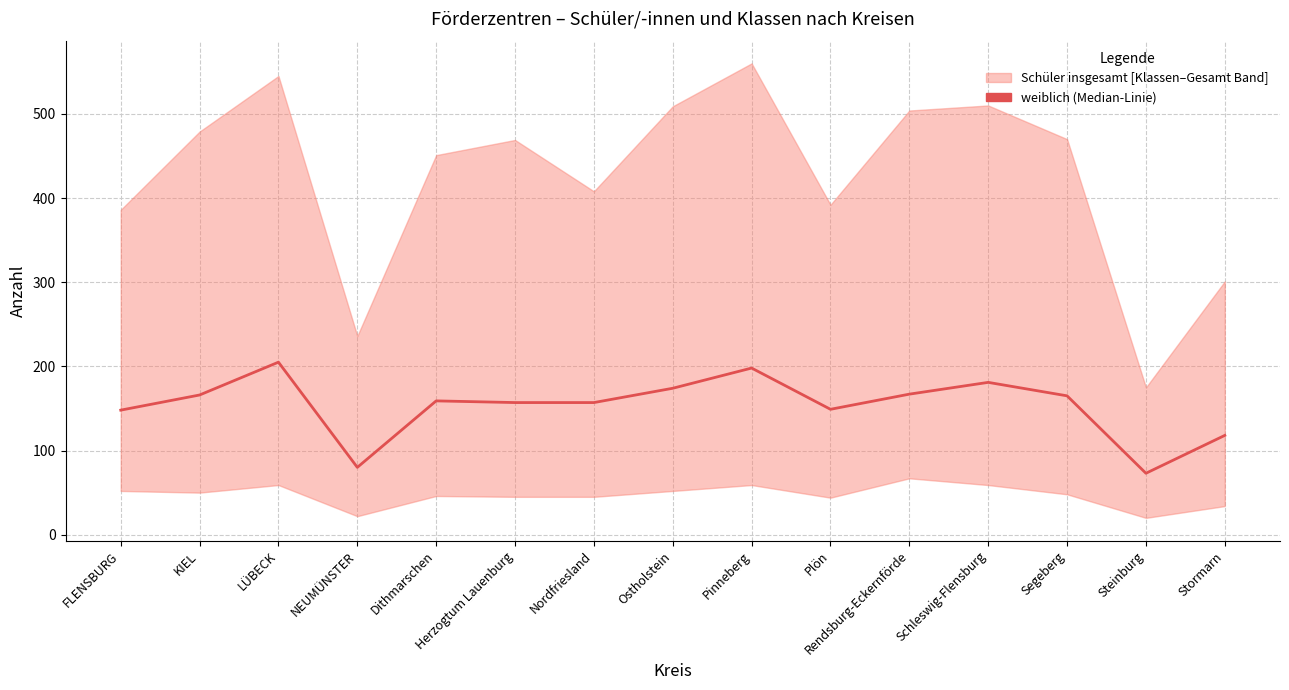

How many lines are shown in the chart?

1